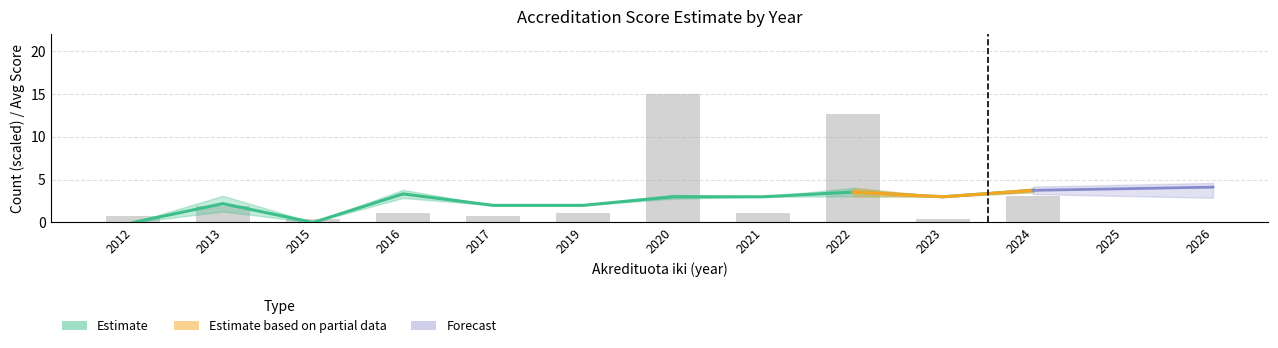

Are the bars grouped side by side (vs. stacked)?

No